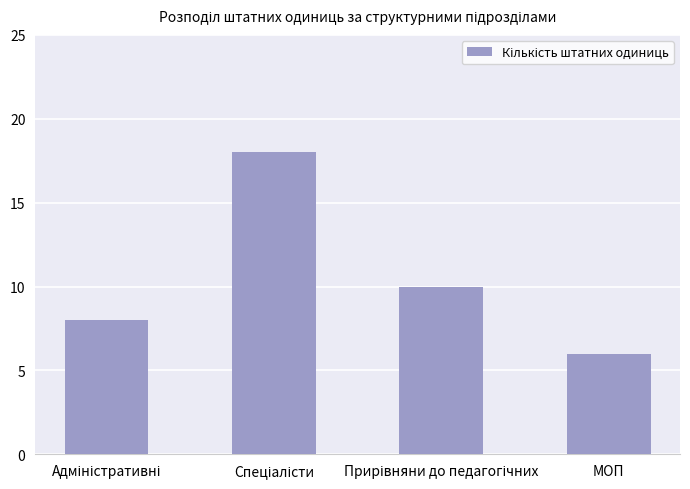

Which label corresponds to the smallest value in the chart?

МОП